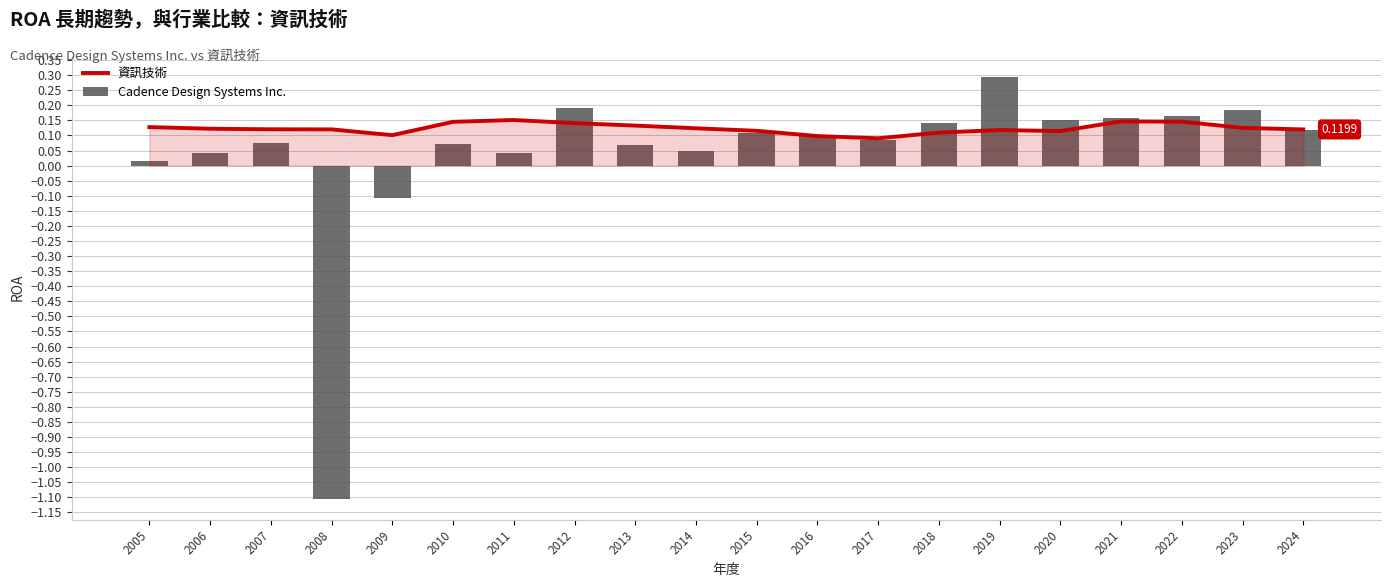

At which label does 資訊技術 reach its peak?

2011